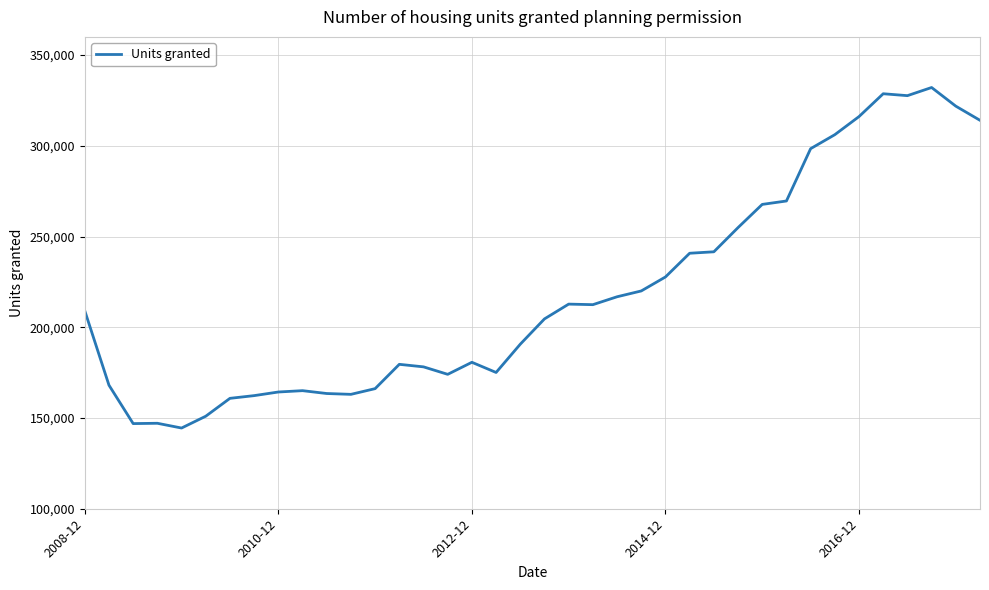

What is the greatest value displayed?

332106